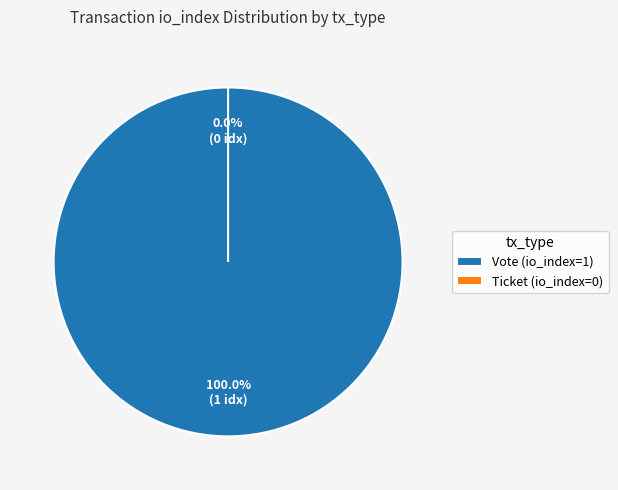

Is the sum of Vote (io_index=1) and Ticket (io_index=0) greater than half?

Yes